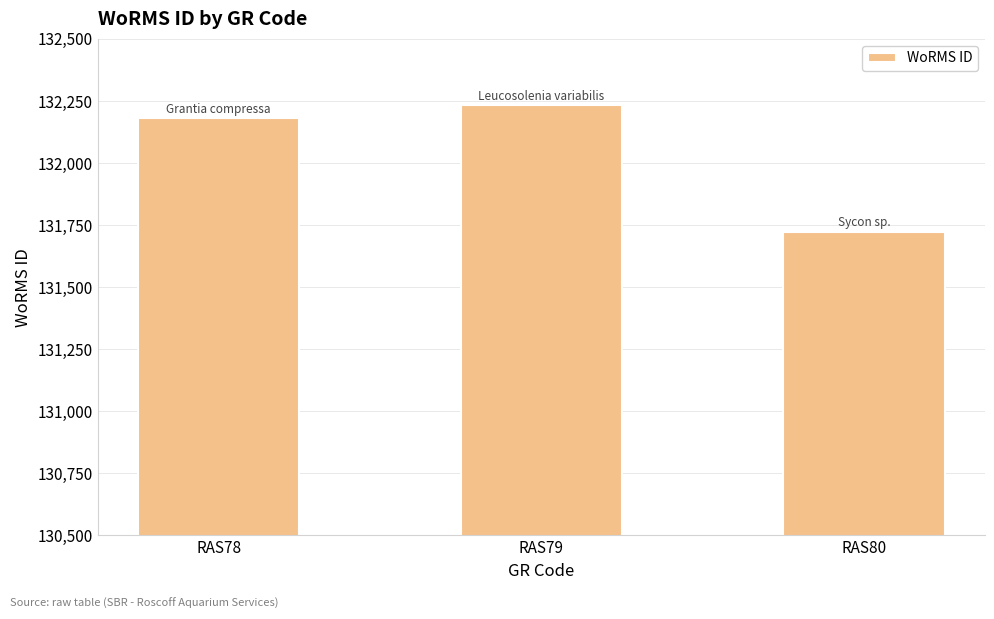

Reading right to left, list all the values displayed in this chart.

RAS80=131723	RAS79=132233	RAS78=132181